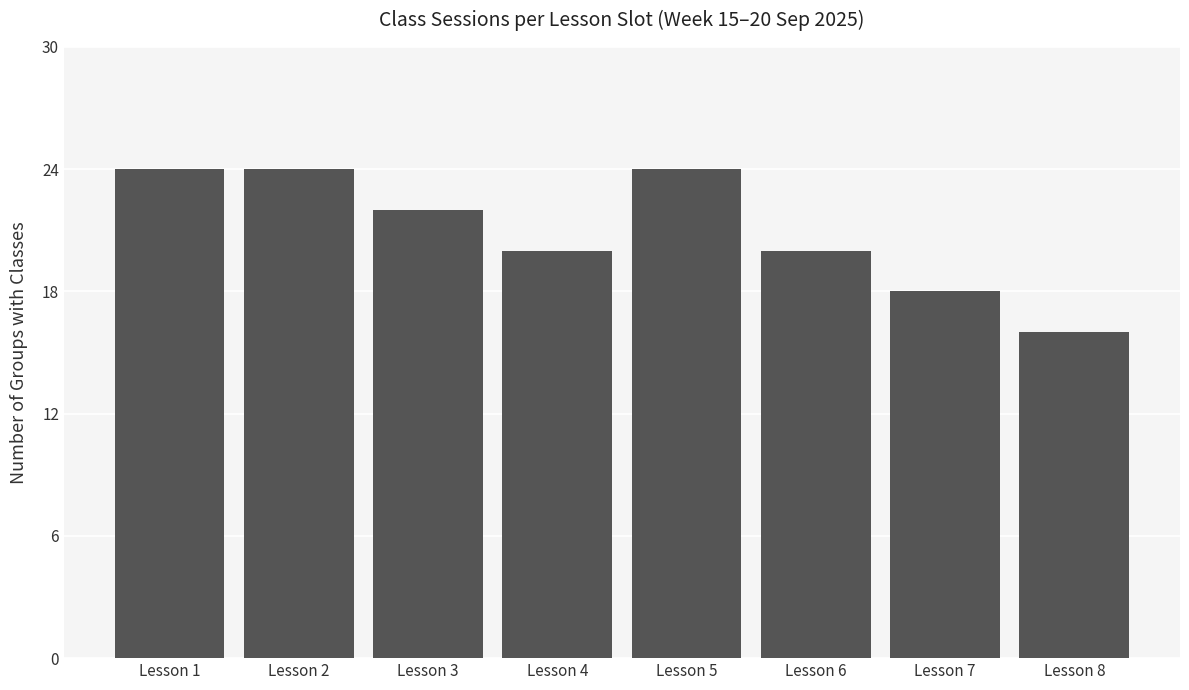

Reading right to left, list all the values displayed in this chart.

Lesson 8=16	Lesson 7=18	Lesson 6=20	Lesson 5=24	Lesson 4=20	Lesson 3=22	Lesson 2=24	Lesson 1=24